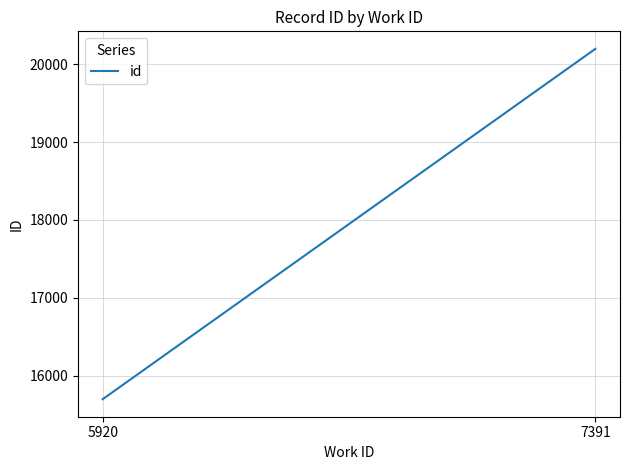

Reading left to right, what are all the values shown in this chart?

15697.0	20197.3